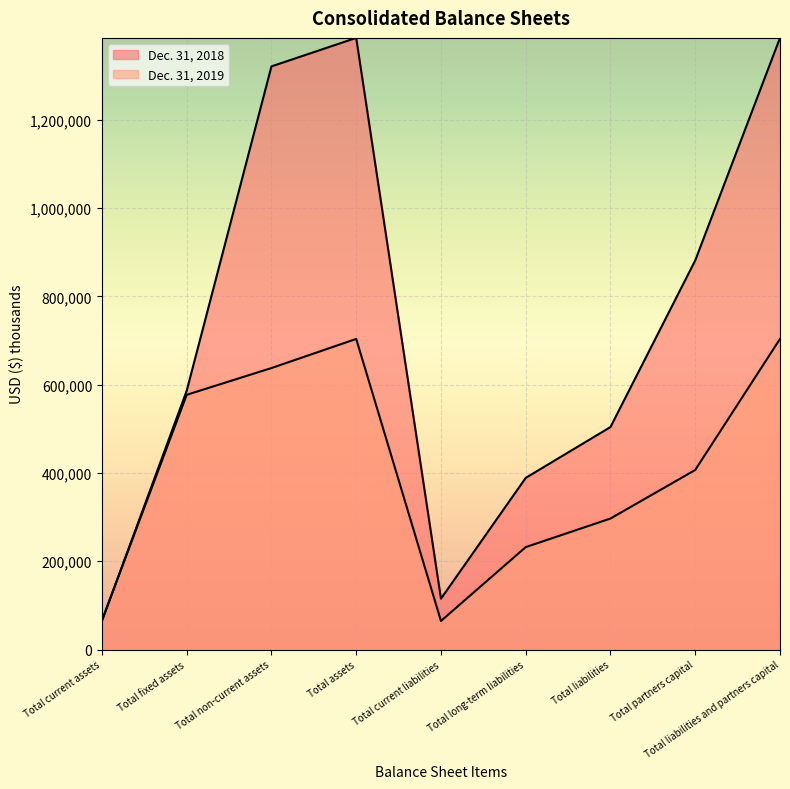

At which category is the sum across all series the highest?

Total assets